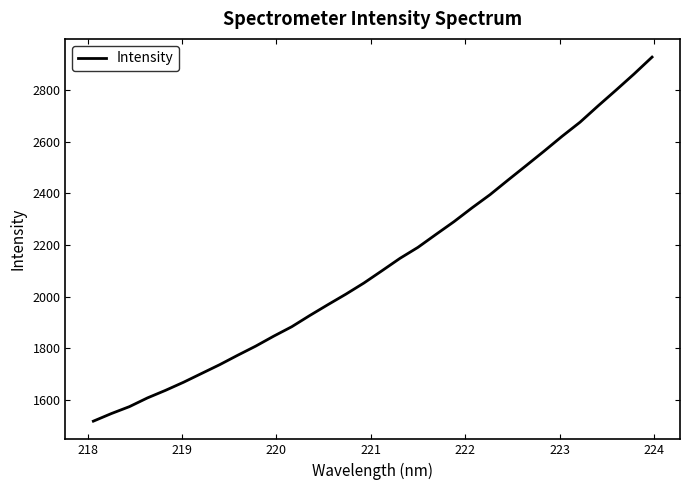

What is the greatest value displayed?

2929.1